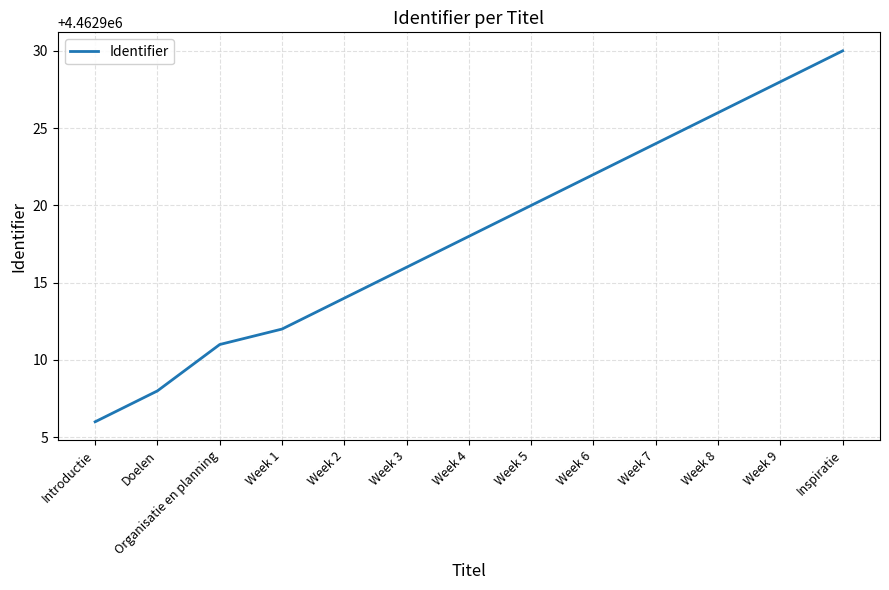

How many lines are shown in the chart?

1